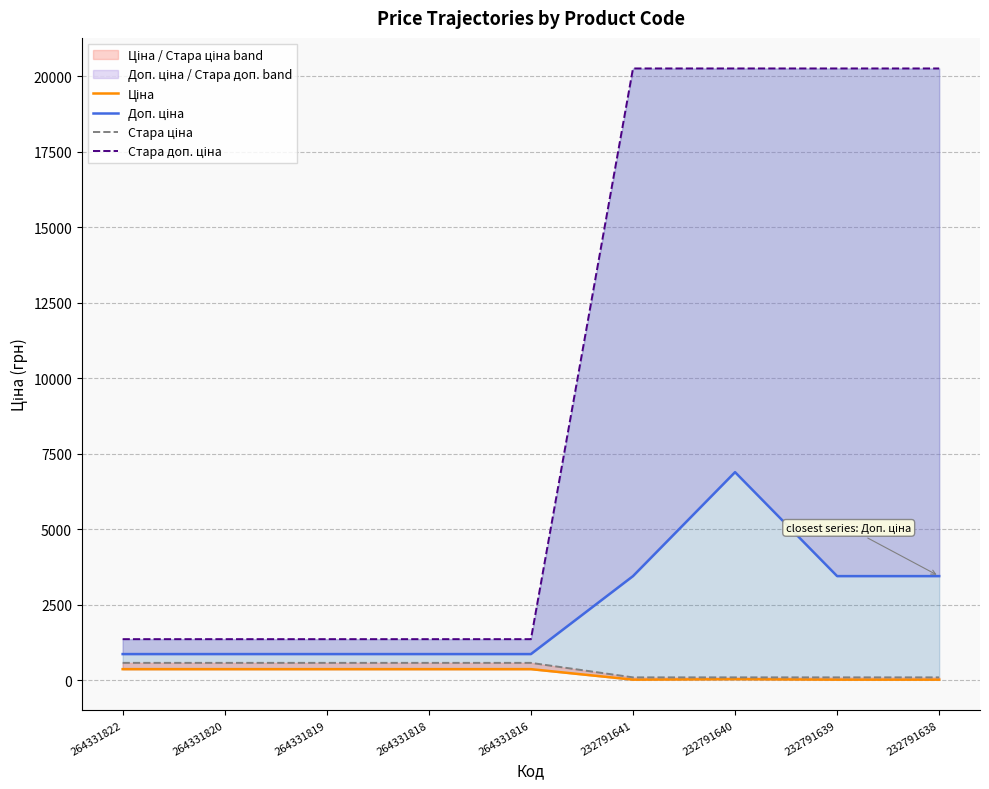

The Стара ціна series shows 570.8 at 264331818. True or false?

True